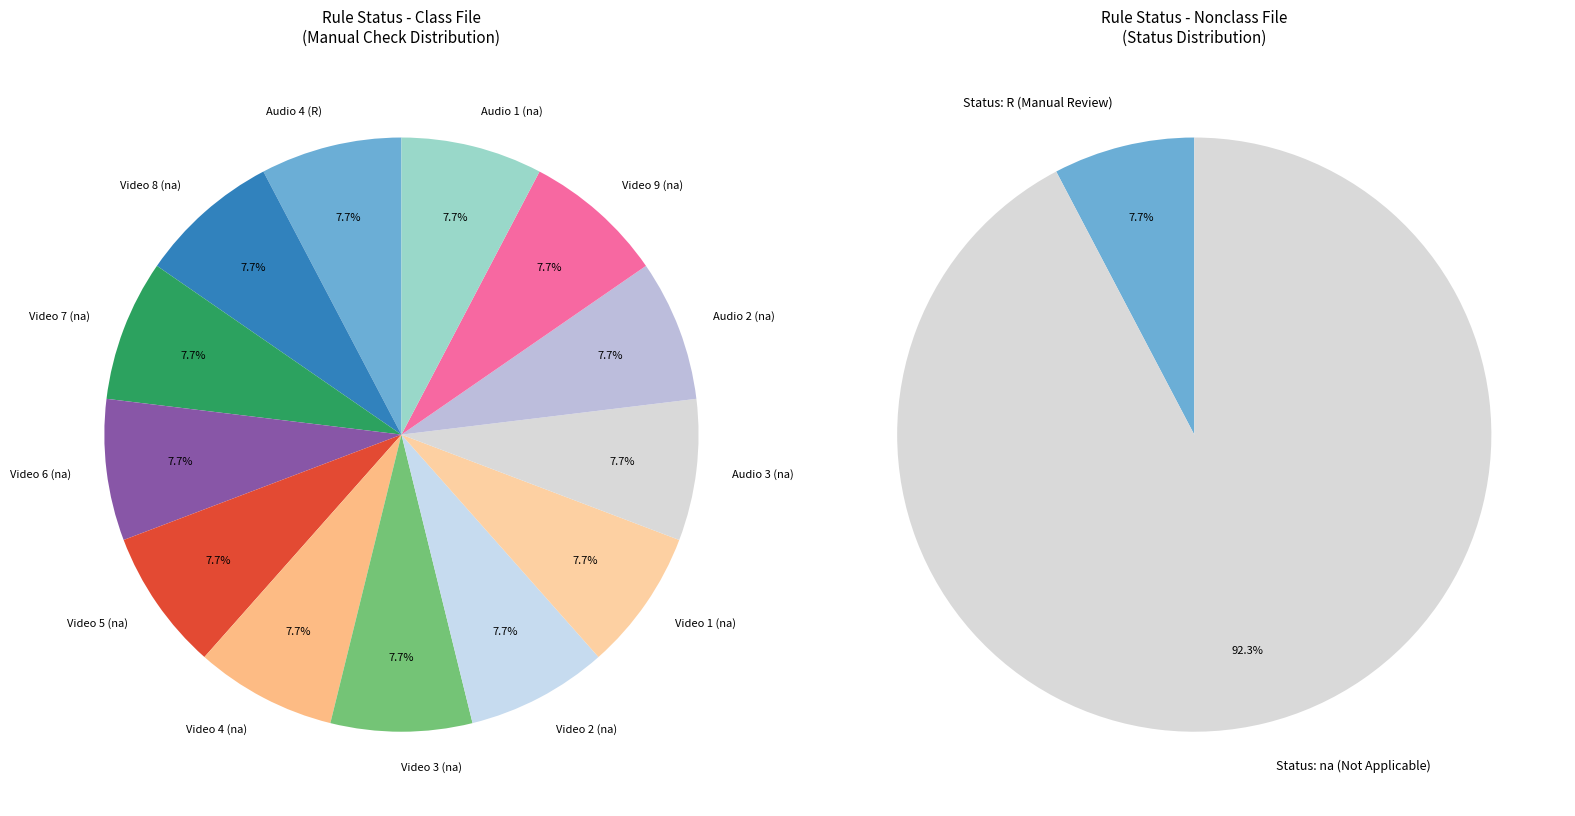

How many segments does this pie chart have?

13